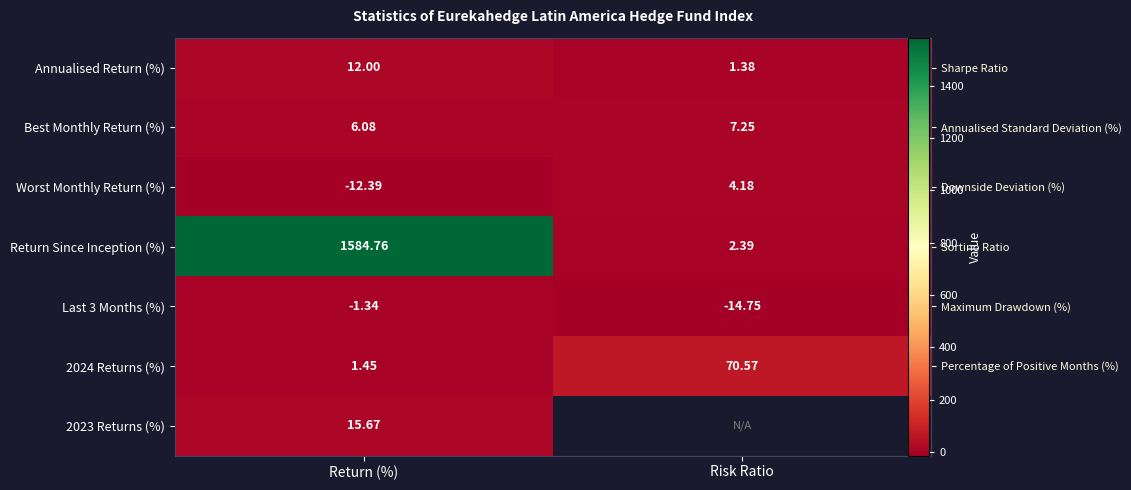

Which series changed the most between Return (%) and Risk Ratio?

Return Since Inception (%)